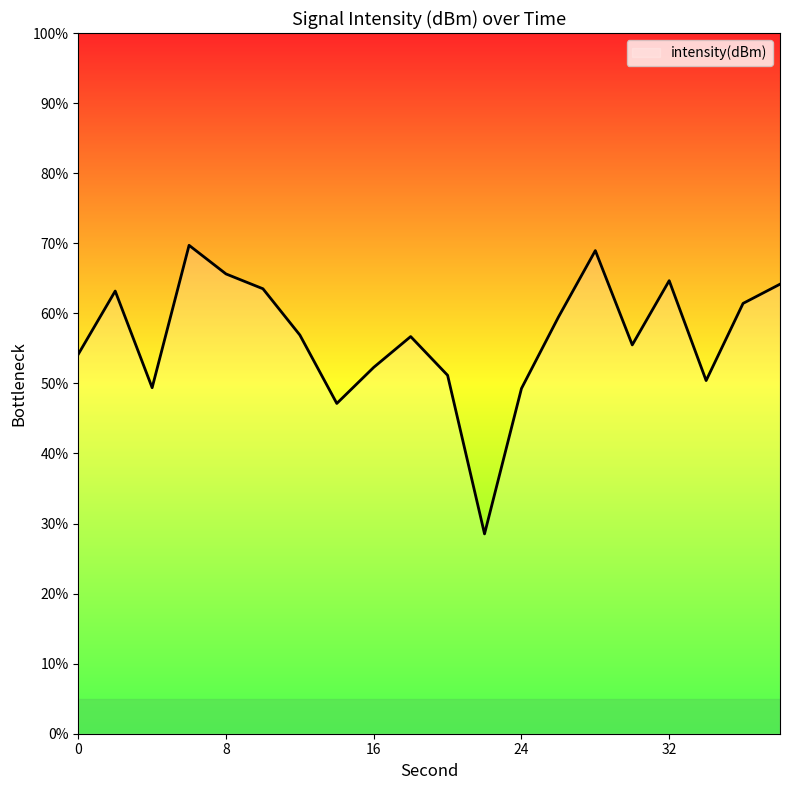

How many lines are shown in the chart?

1